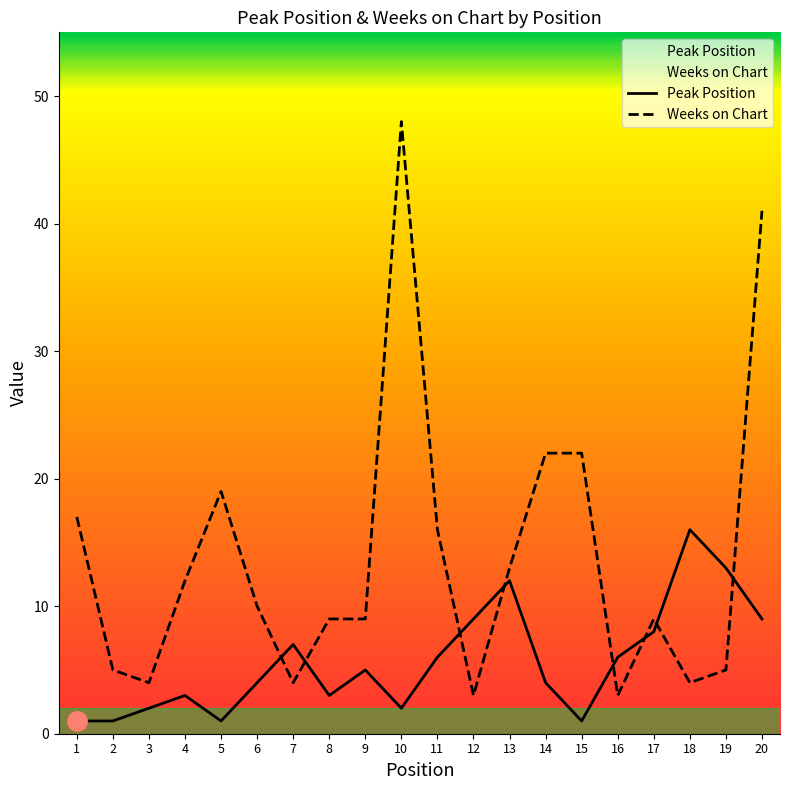

Which has a higher value, 2 or 9?

9